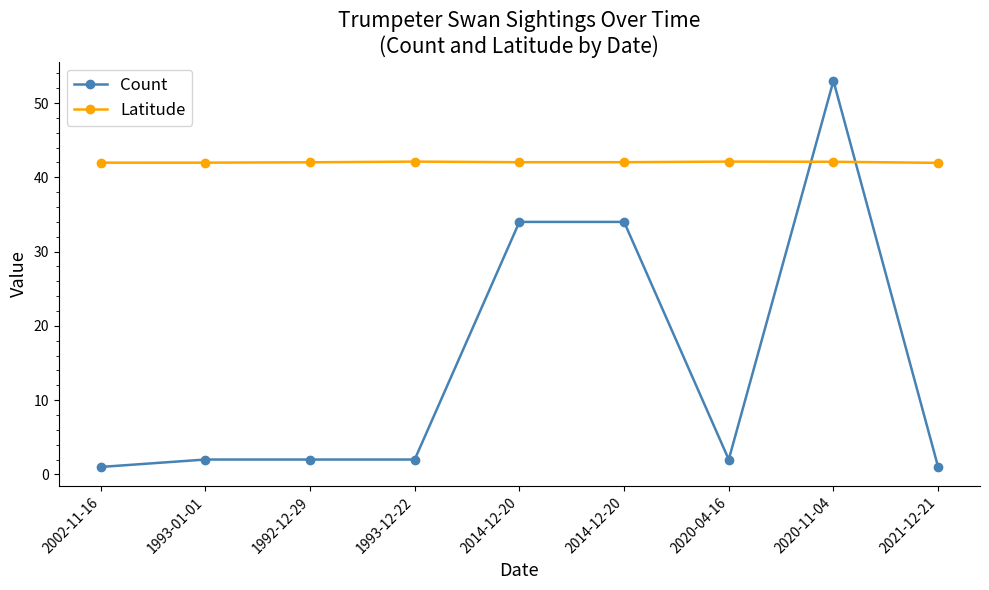

At 2020-11-04, list the series in order from largest to smallest.

Count, Latitude